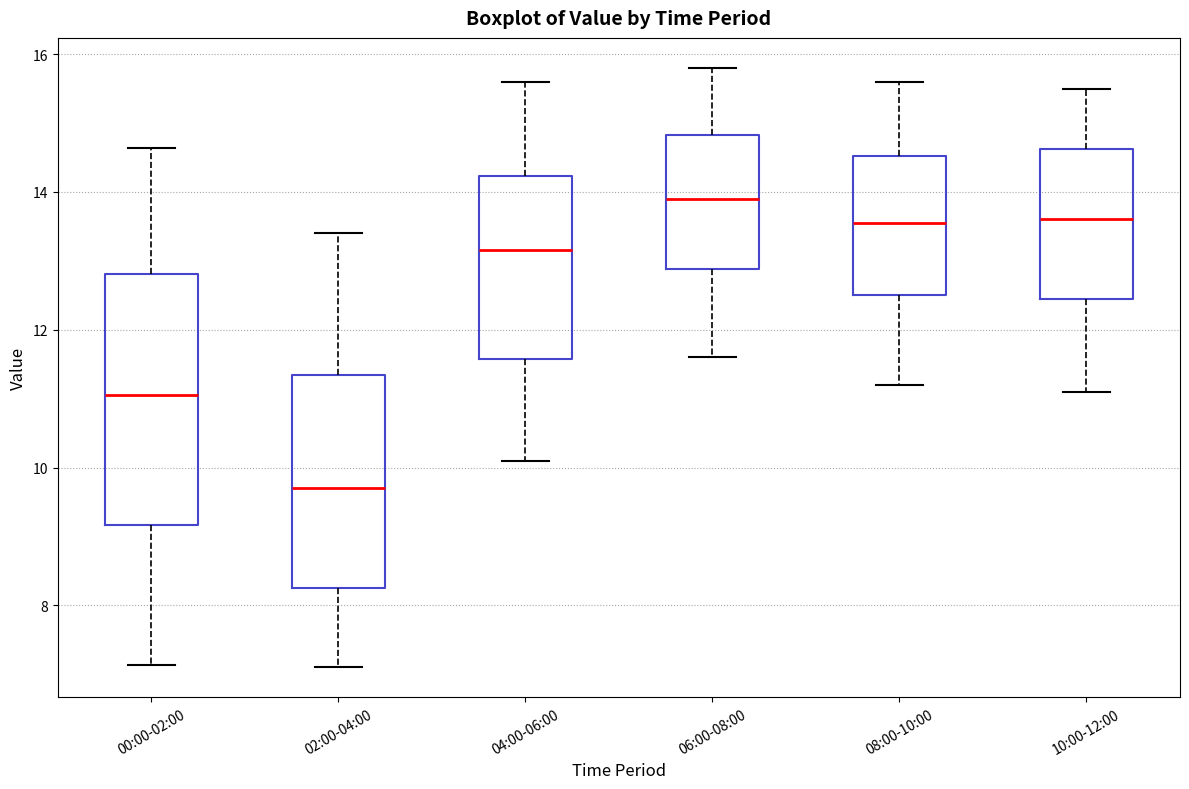

Comparing the boxes themselves (not the whiskers), which one is the tallest?

00:00-02:00